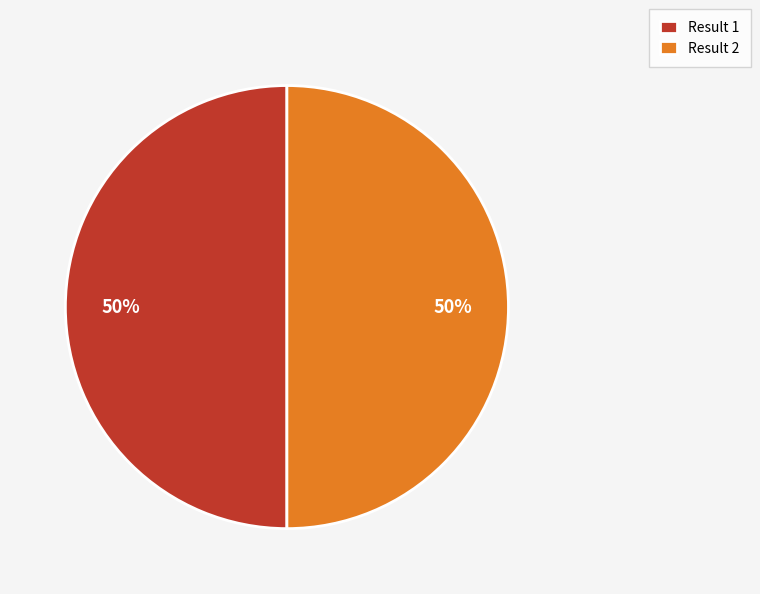

To the nearest percent, what portion does Result 2 represent?

50%